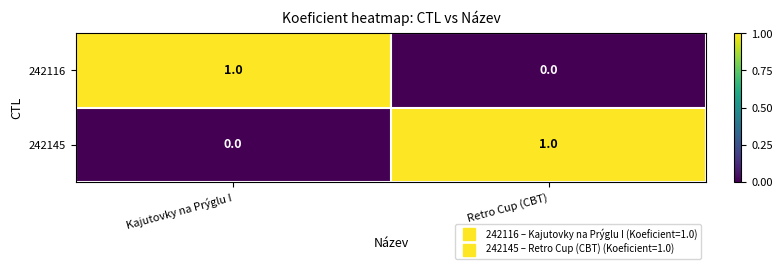

What is the total value across all series at Kajutovky na Prýglu I?

1